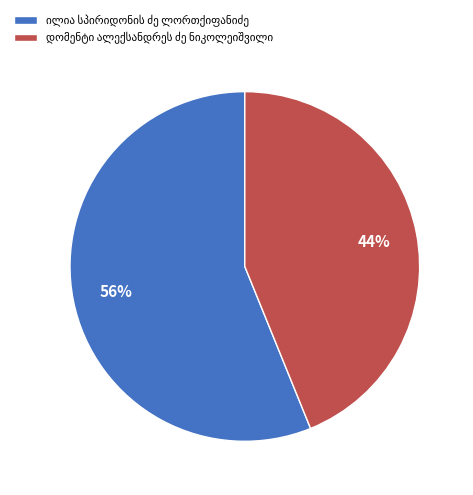

Is there any slice that represents more than half of the pie?

Yes